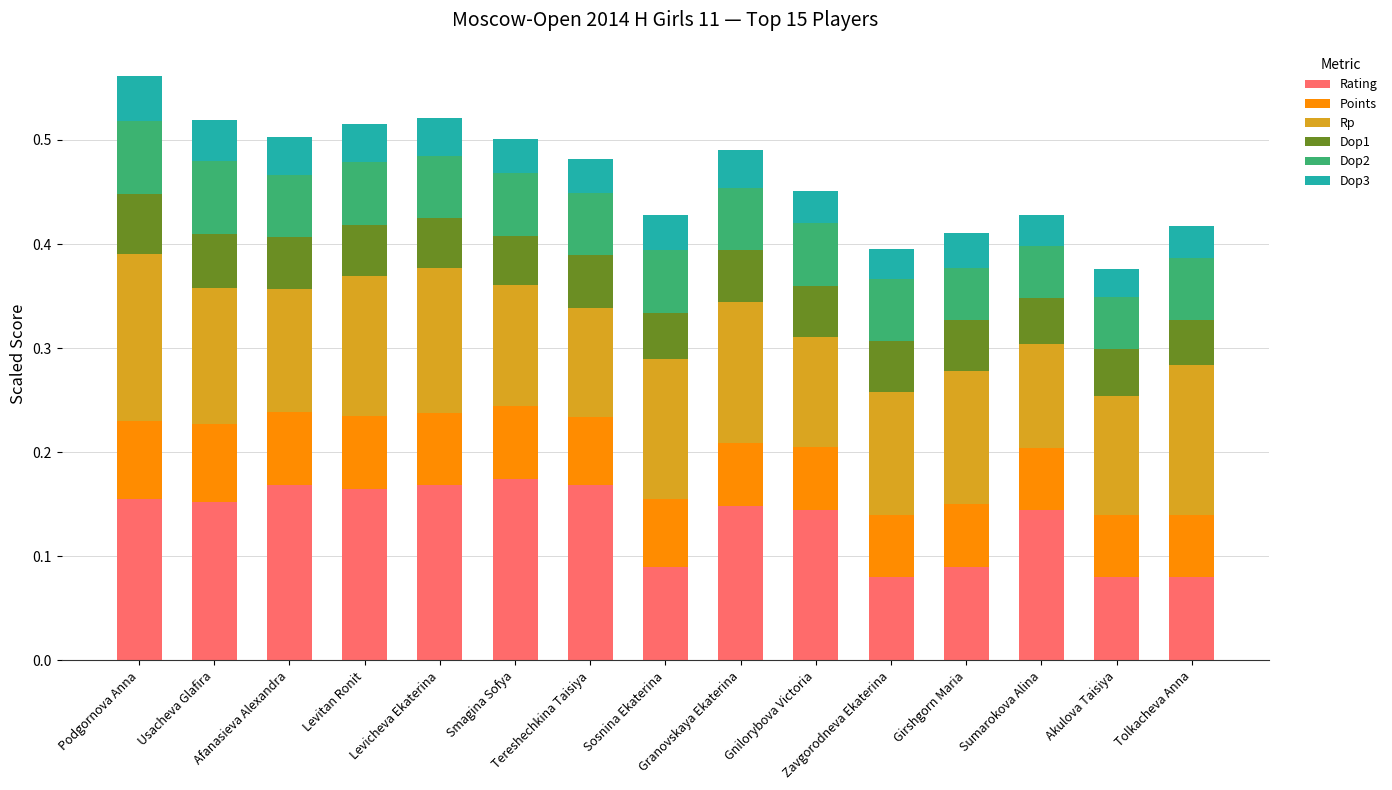

Does the chart contain stacked bars?

Yes